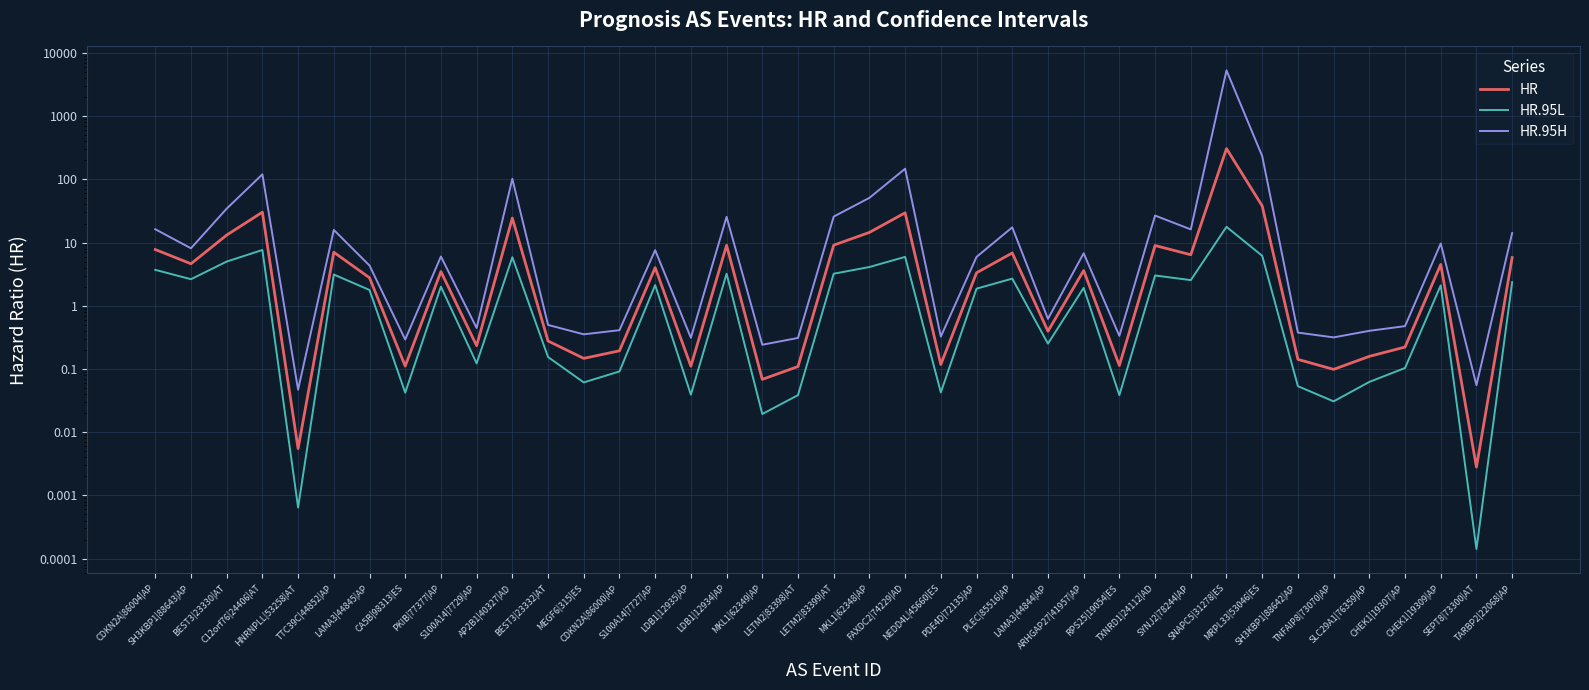

Where is HR.95H nearest to the value 2645?

MRPL33|53046|ES